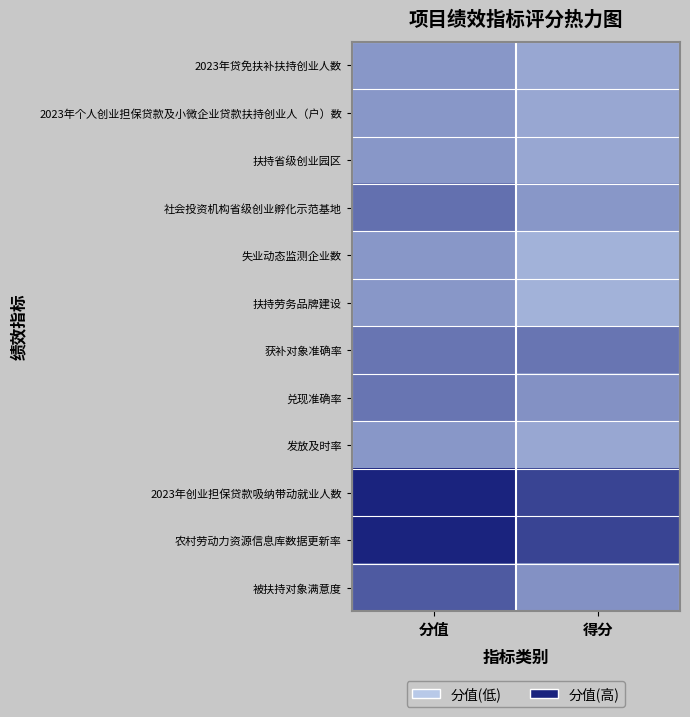

What is the spread (max minus min) of values at 分值?

10.5